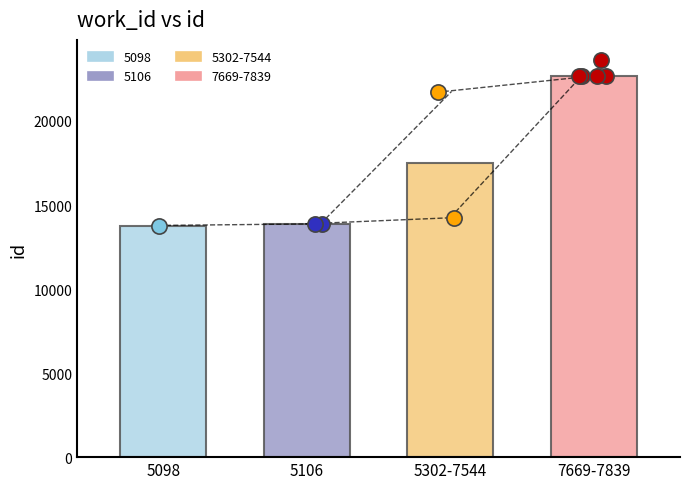

What is the change in value from 5098 to 7839?

+9861